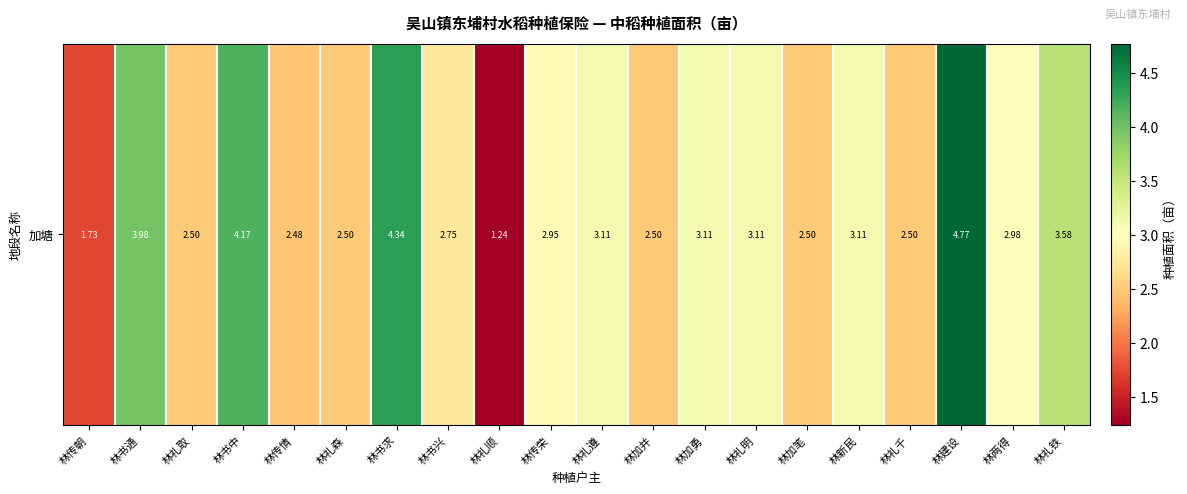

How many distinct data groups are displayed?

1